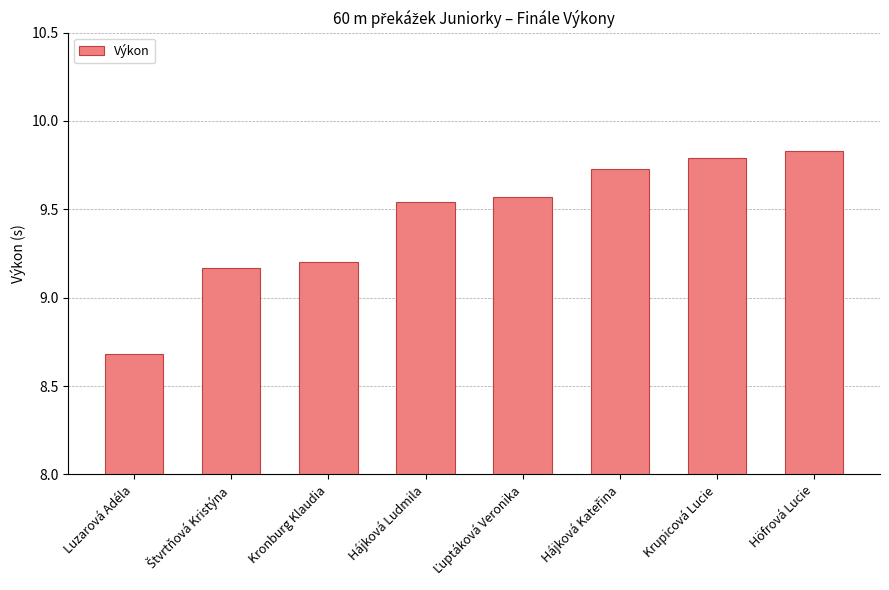

What is the difference between the second highest and second lowest values?

0.6